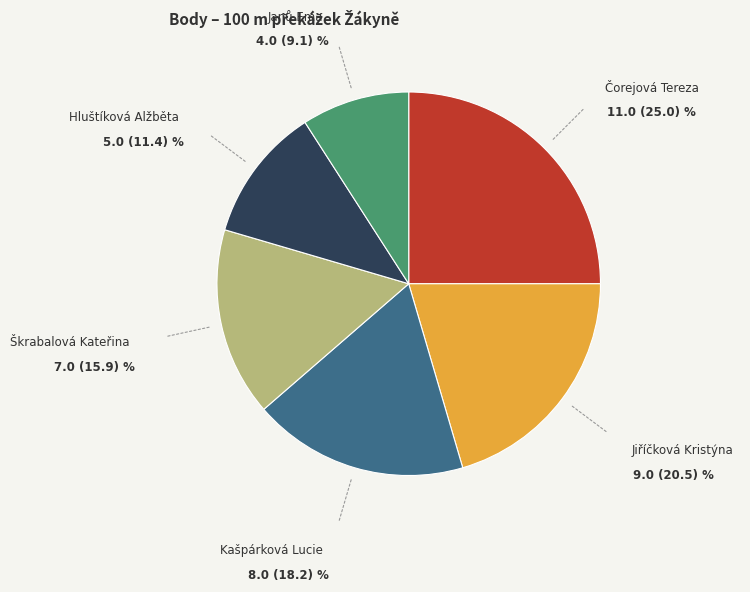

Is there a majority slice in this chart?

No